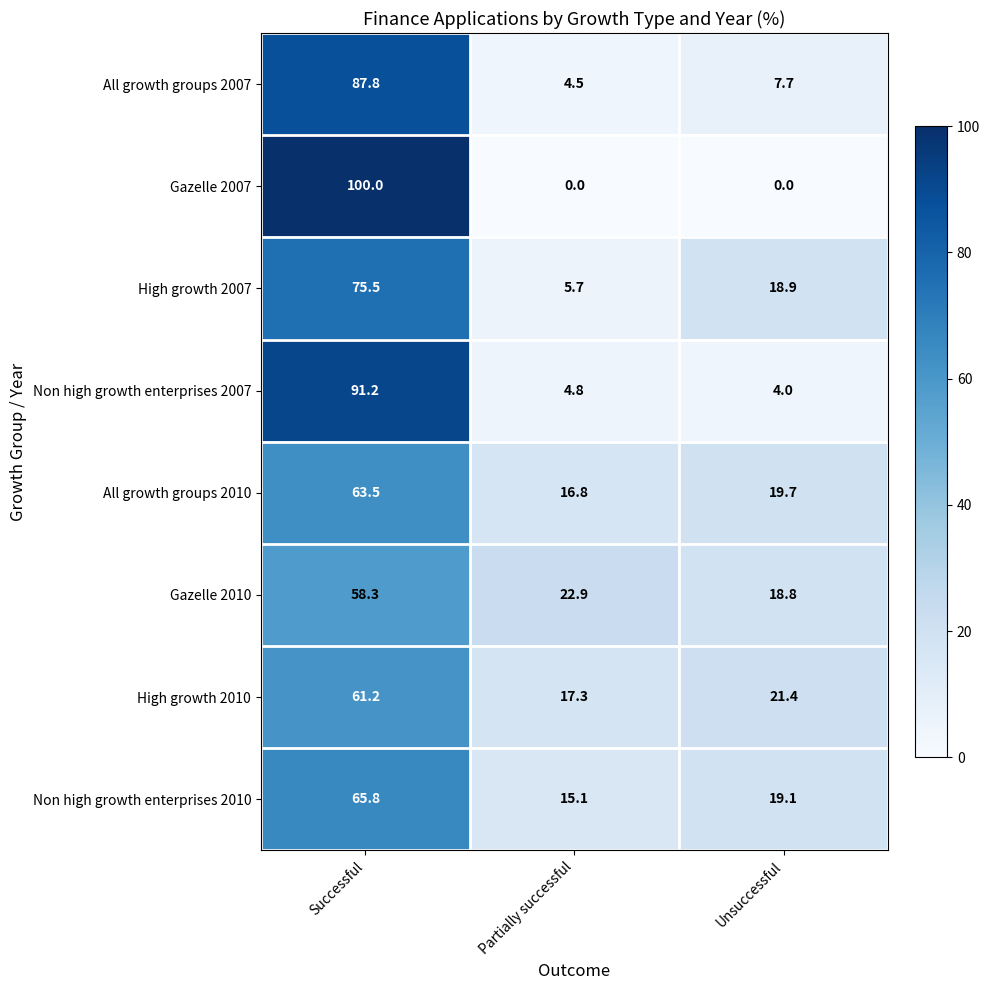

What is the difference between the highest and lowest values at Unsuccessful?

21.4